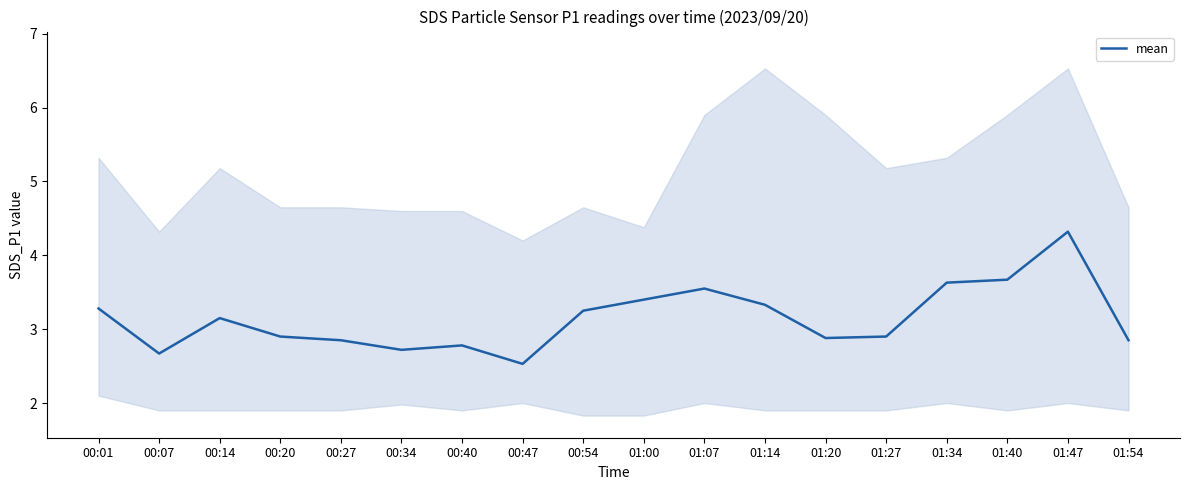

What position from the right is 00:40?

12